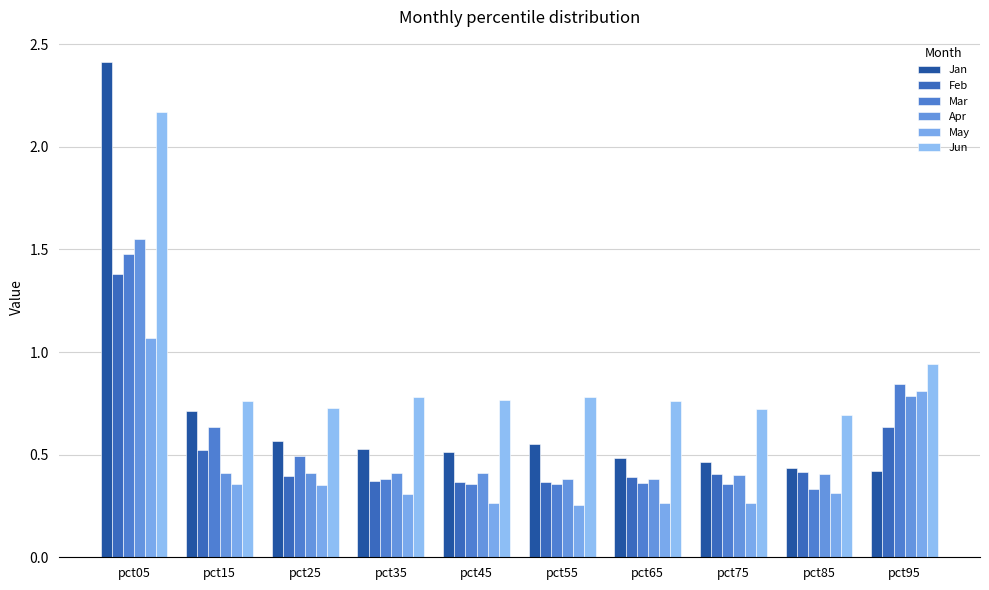

What is the value of the Jun bar at the 7th from the left?

0.8